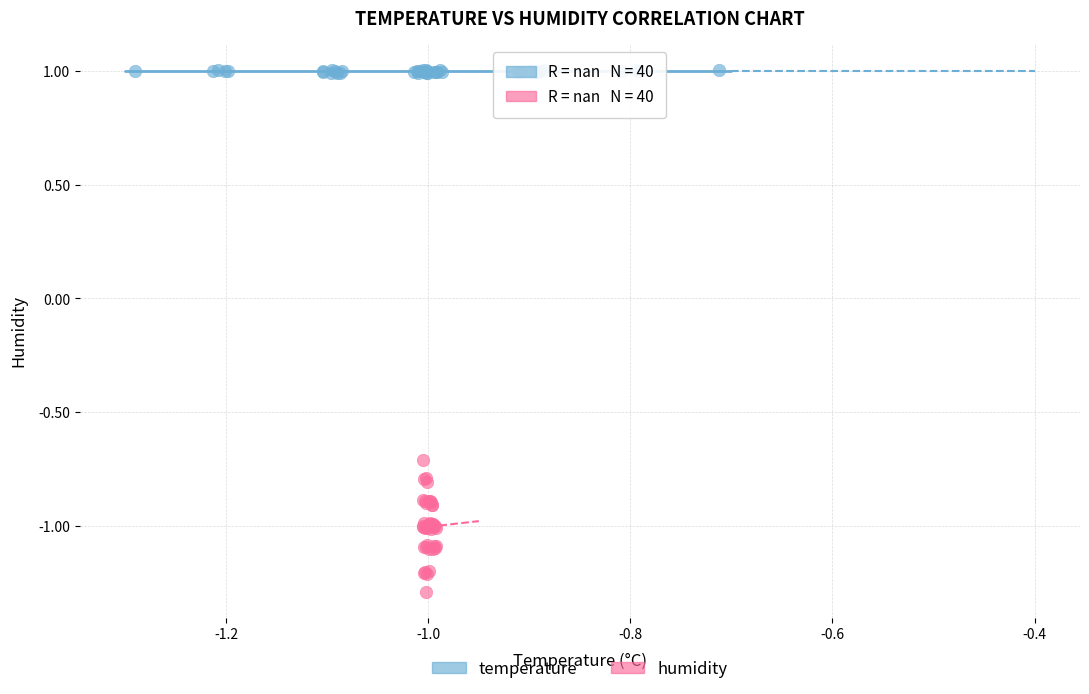

Which series contains the lowest Y value?

humidity